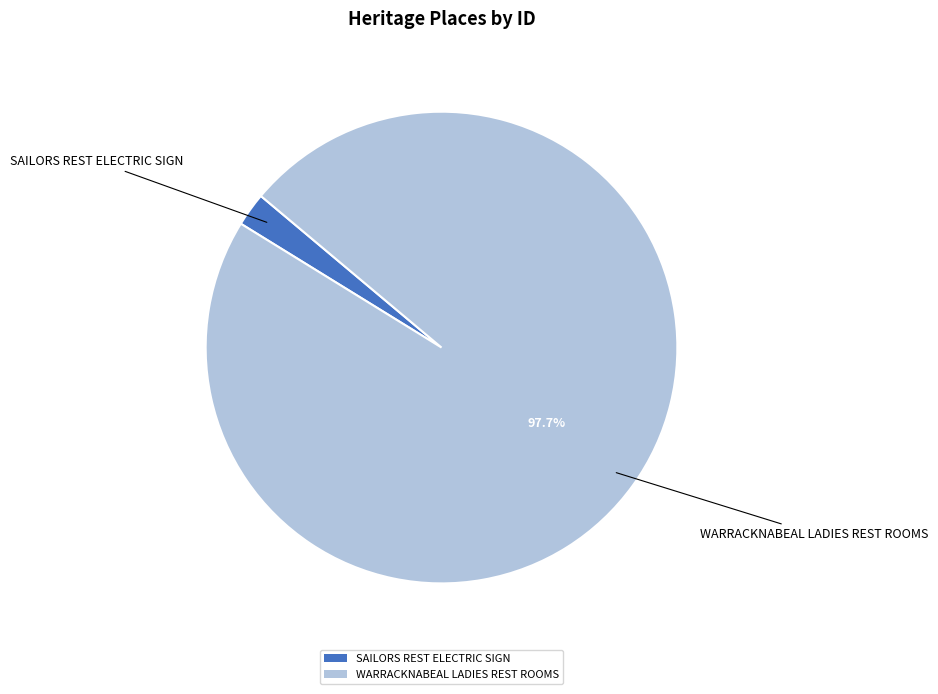

Is the sum of WARRACKNABEAL LADIES REST ROOMS and SAILORS REST ELECTRIC SIGN greater than half?

Yes